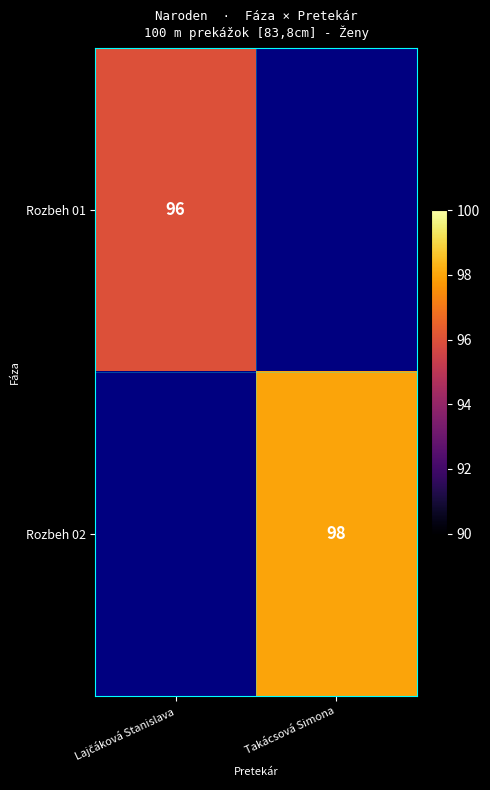

How many categories are shown in the chart?

2